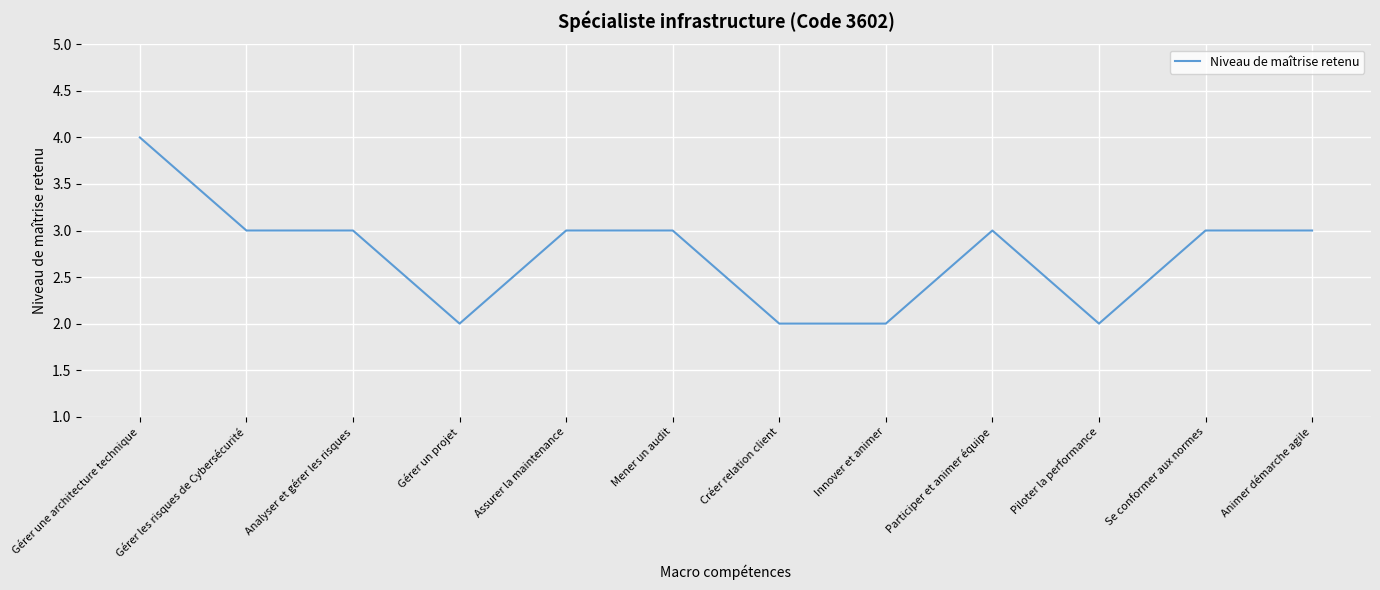

Reading left to right, what are all the values shown in this chart?

Gérer une architecture technique=4	Gérer les risques de Cybersécurité=3	Analyser et gérer les risques=3	Gérer un projet=2	Assurer la maintenance=3	Mener un audit=3	Créer relation client=2	Innover et animer=2	Participer et animer équipe=3	Piloter la performance=2	Se conformer aux normes=3	Animer démarche agile=3